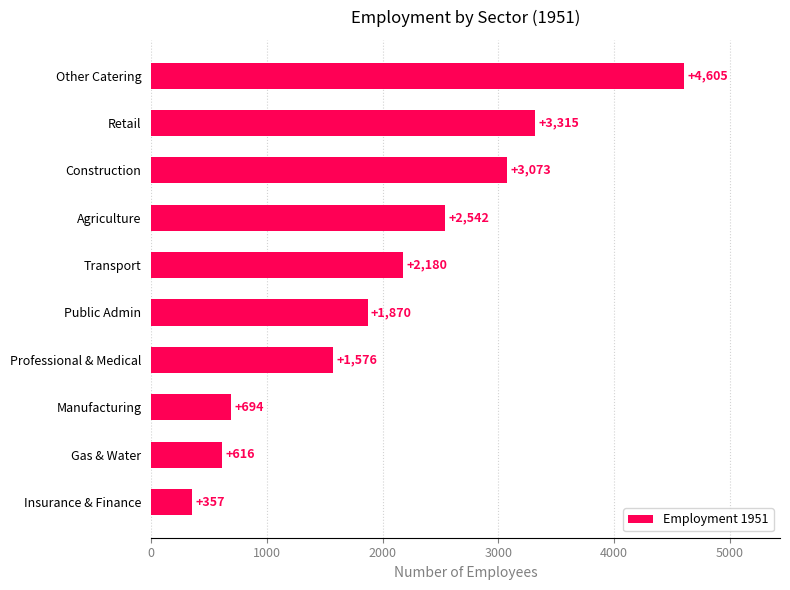

The chart shows a value of 3073 at Construction. True or false?

True